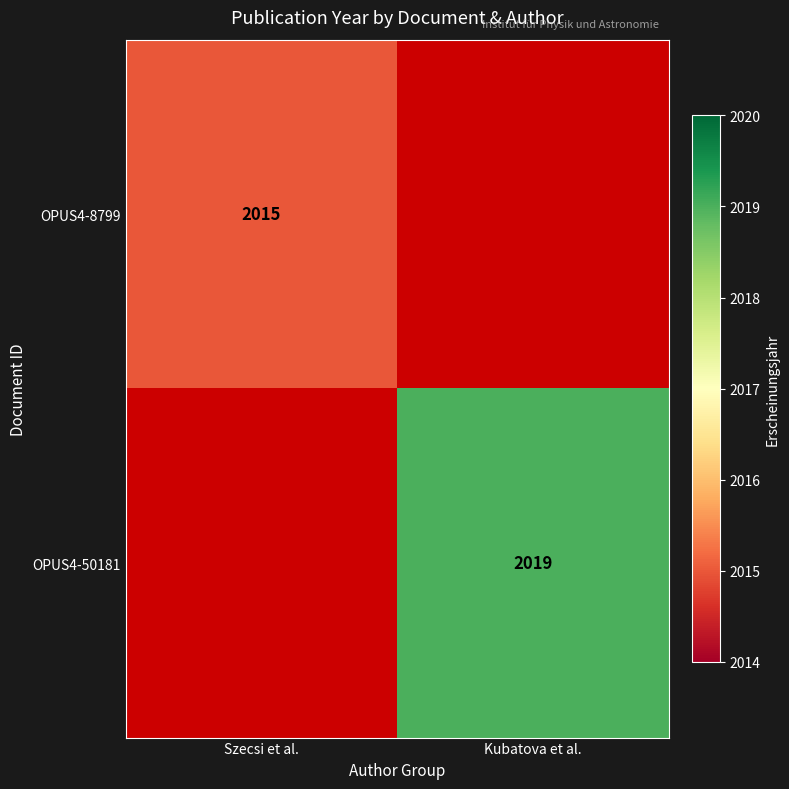

Is the value of OPUS4-8799 at Szecsi et al. greater than the value of OPUS4-50181 at Kubatova et al.?

No